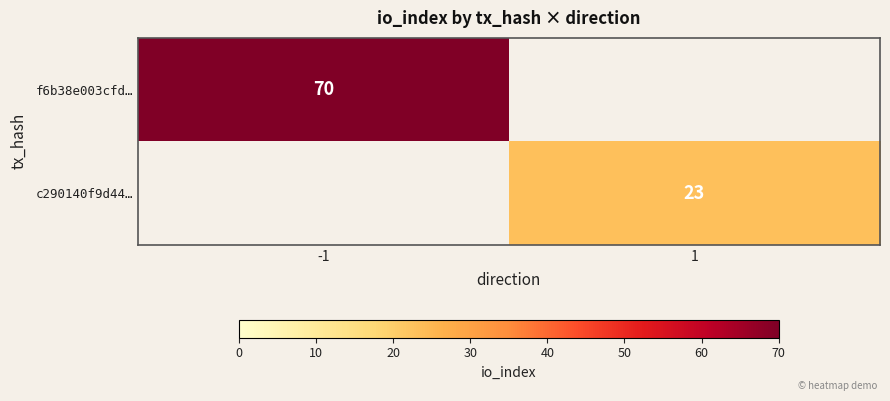

How many categories are shown in the chart?

2